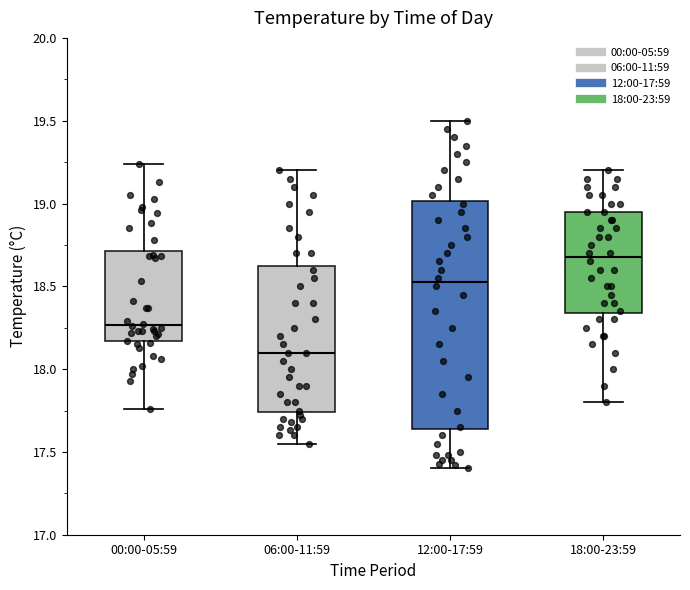

Which box's median line is the lowest?

06:00-11:59